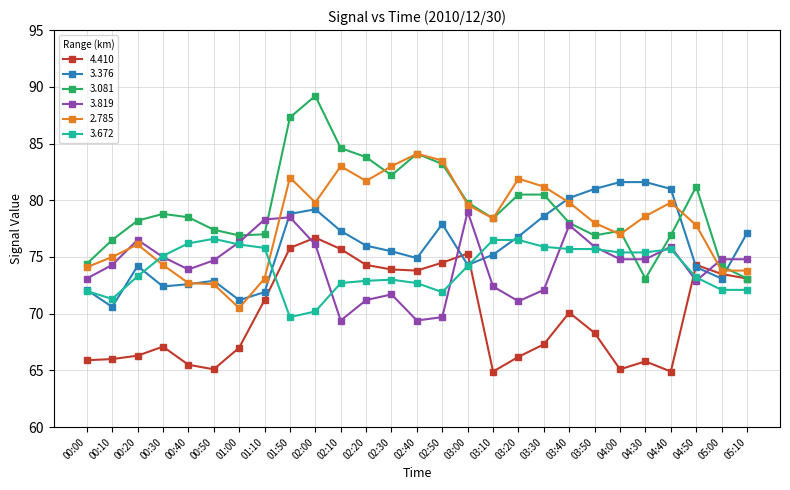

What is the greatest value displayed?

89.2